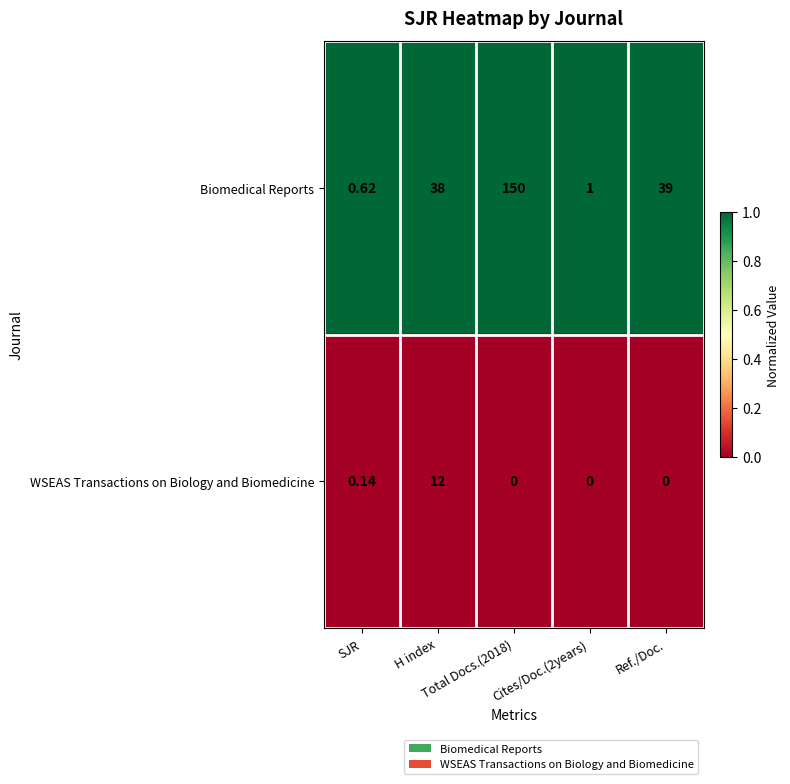

Which series has the largest range (max minus min)?

Biomedical Reports